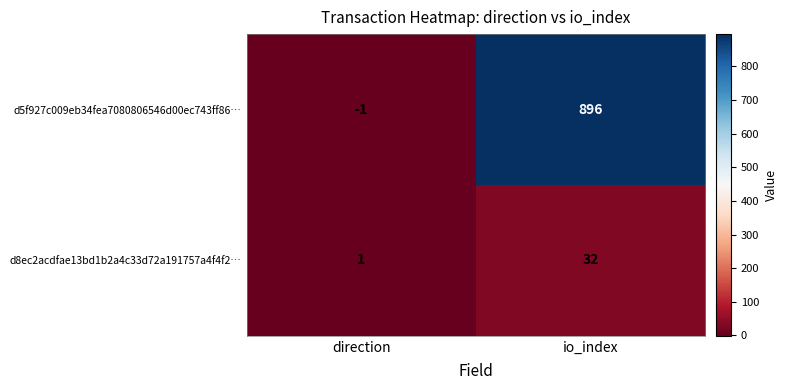

What is the sum of the d8ec2acdfae13bd1b2a4c33d72a191757a4f4f2… values at direction and io_index?

33